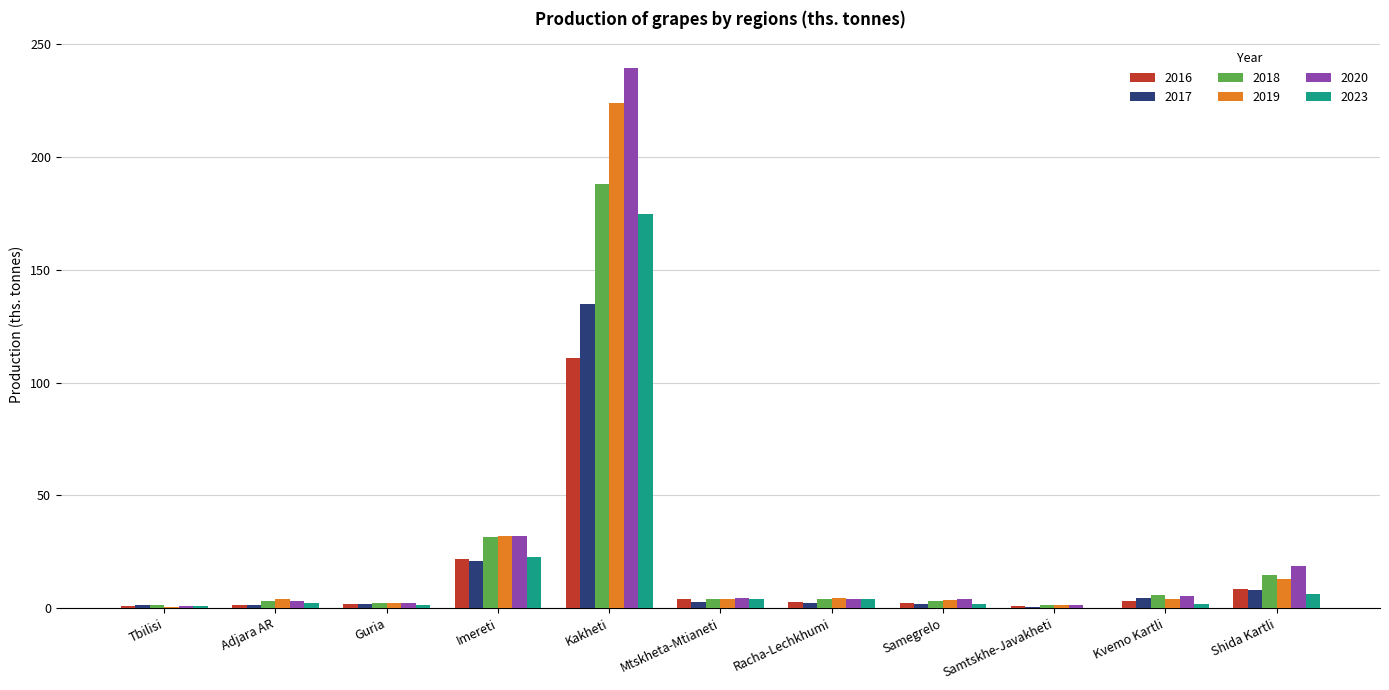

How many groups of bars are there?

11